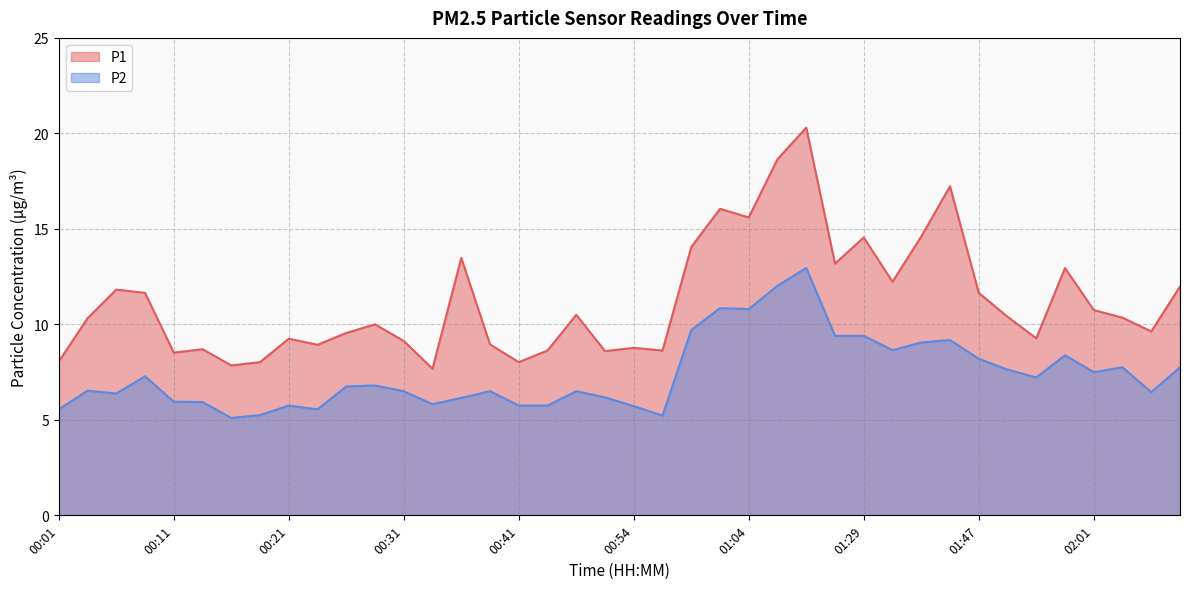

Does the chart display data point markers on the line(s)?

No